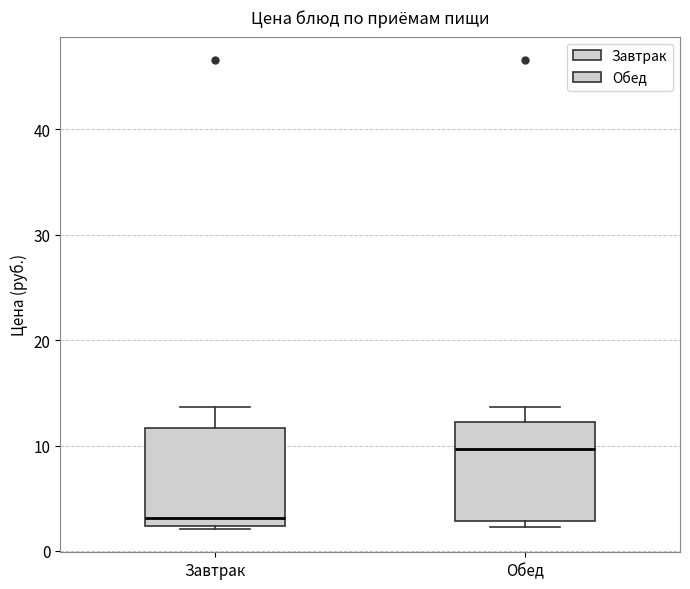

Where does the median line of the box for Обед sit on the y-axis? The values are not printed on the chart, so give them approximately, as read against the axis.

10